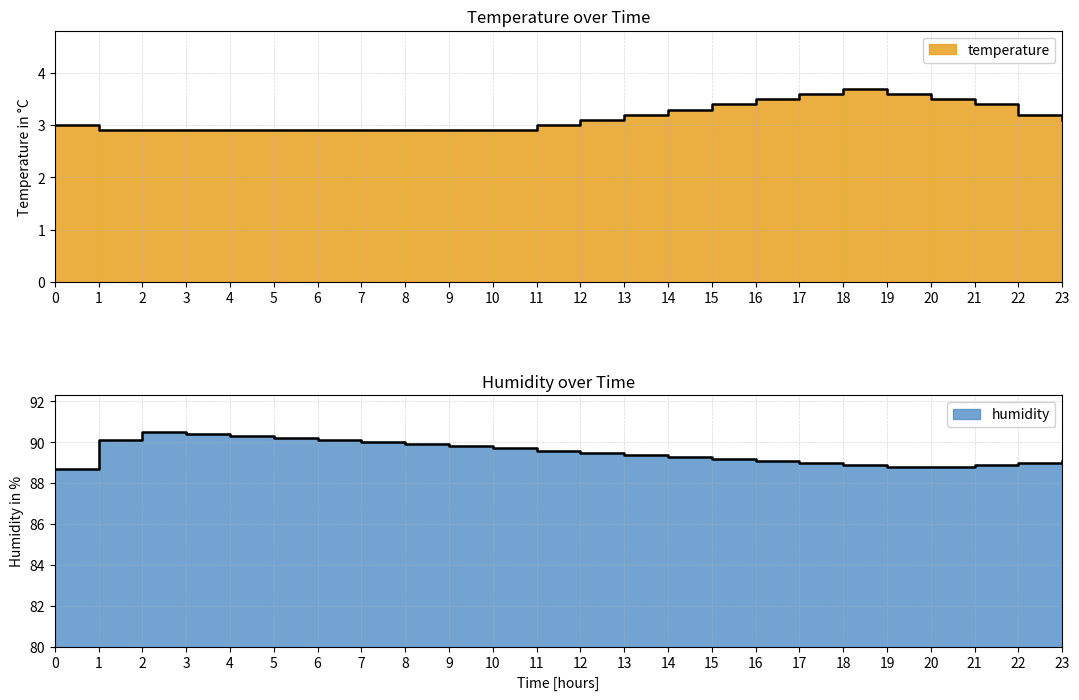

The humidity series shows 89.3 at 14. True or false?

True